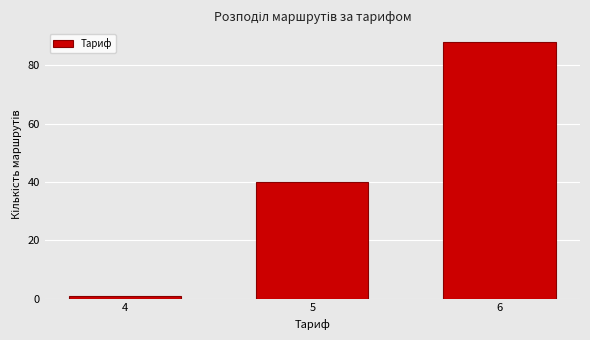

Reading left to right, transcribe all the data shown in this chart.

1	40	88